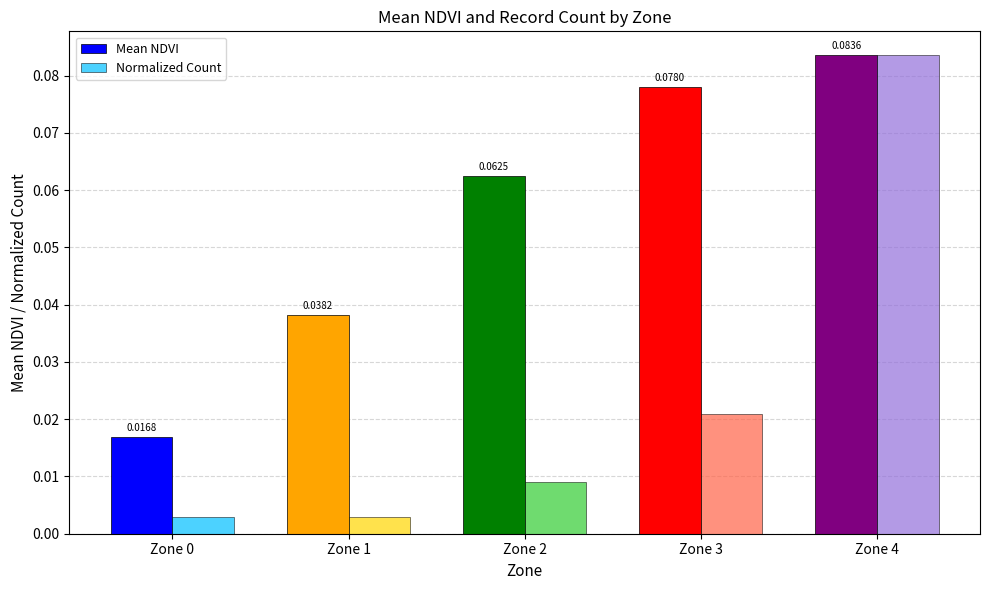

At which category is the sum across all series the highest?

Zone 4